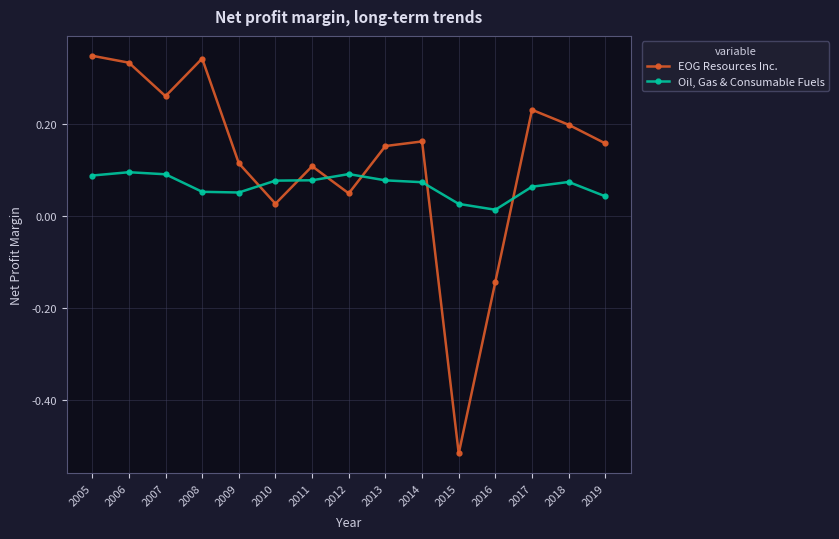

True or false: EOG Resources Inc. has more than 0 interior local peaks.

True